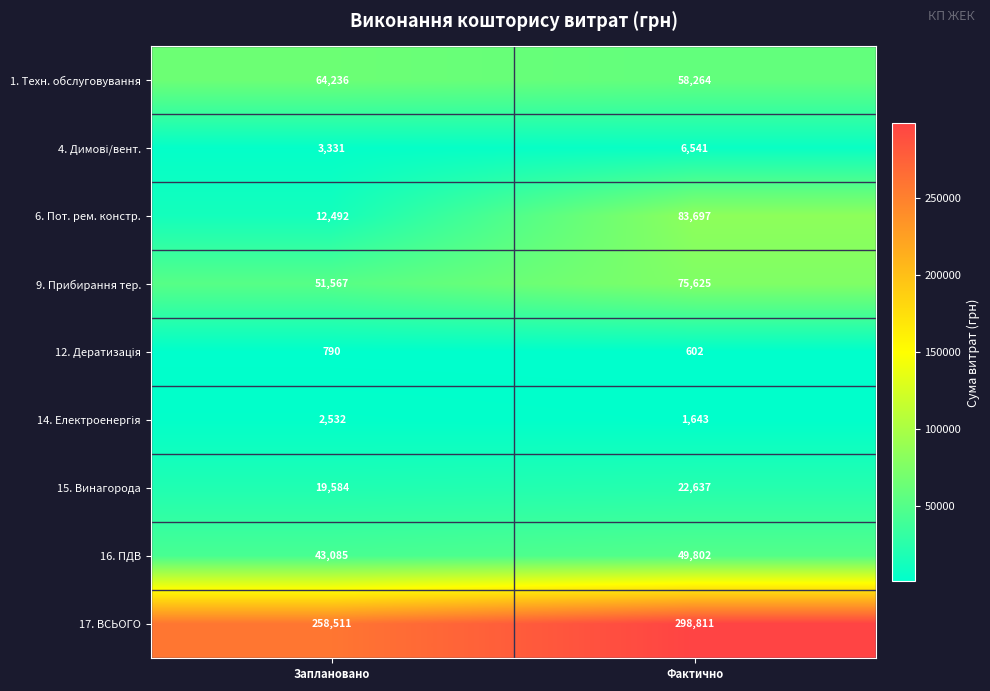

What is the maximum value shown in the chart?

298811